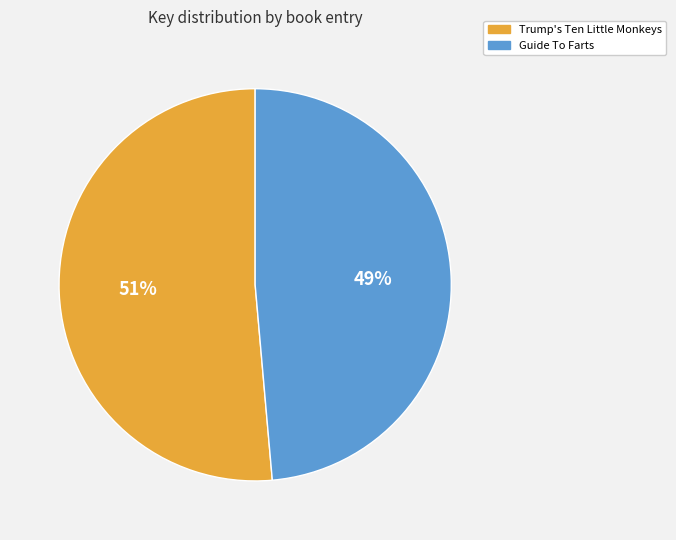

True or false: Guide To Farts accounts for 34% of the total.

False